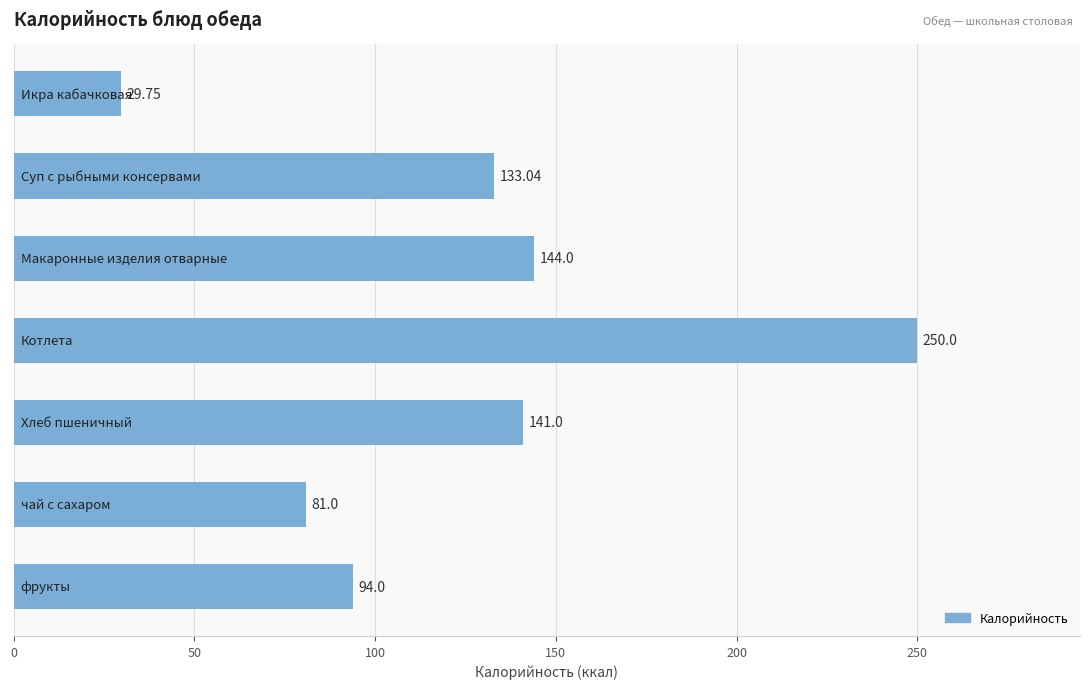

What is the average value?

124.7